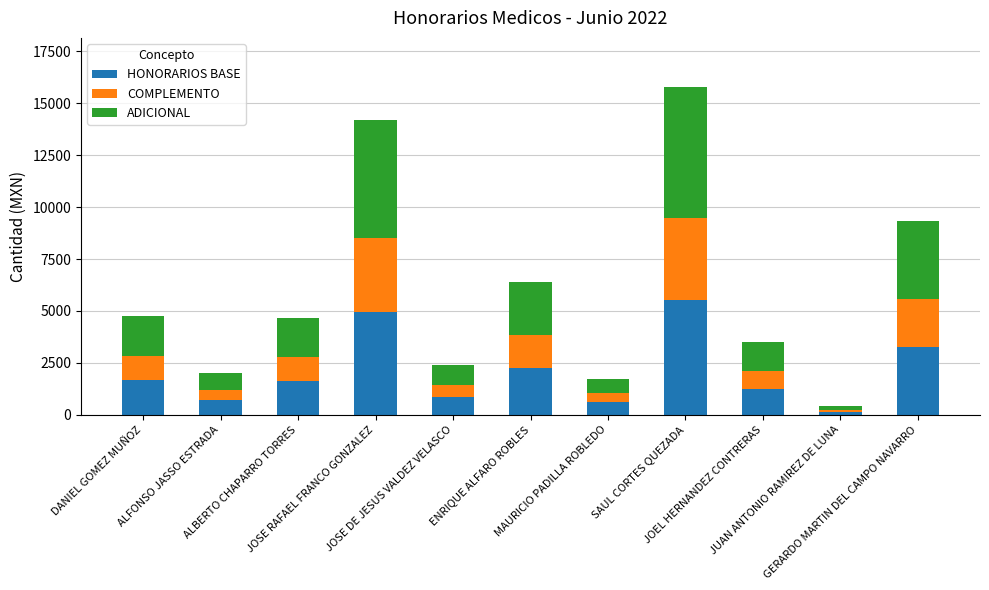

What is the average value of the HONORARIOS BASE series?

2071.6